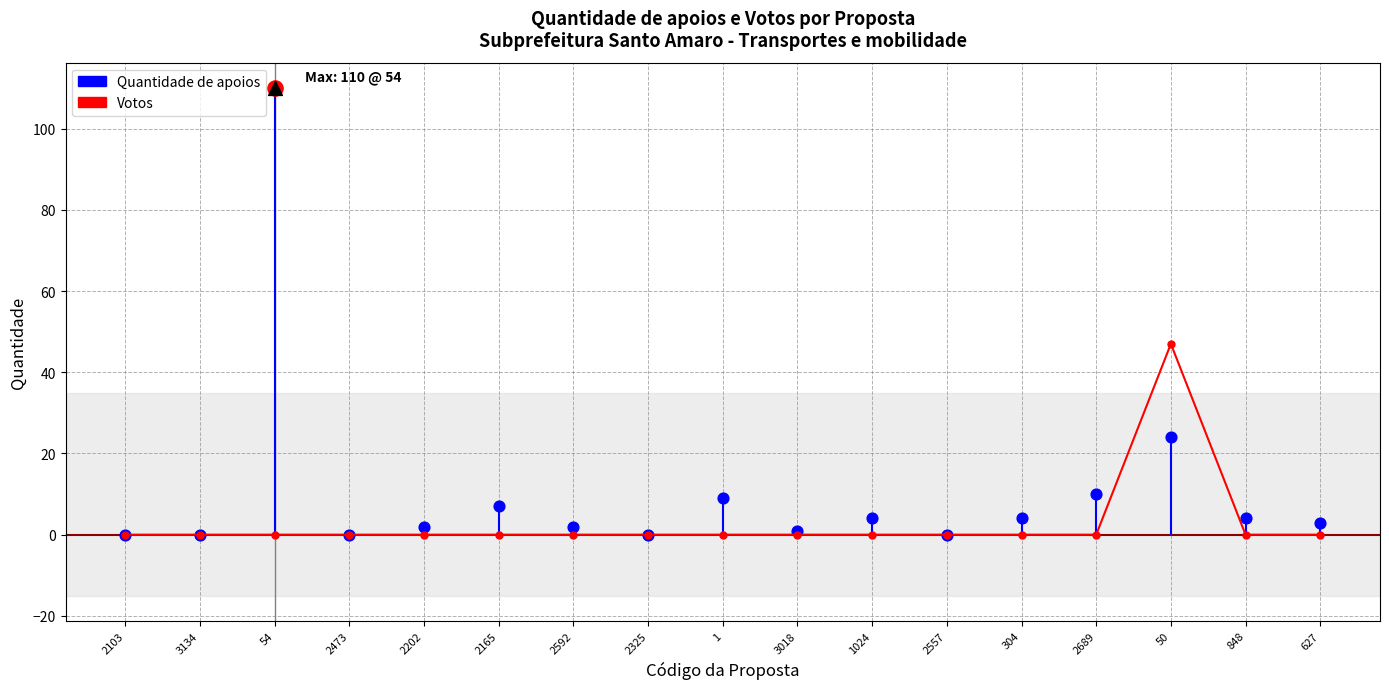

Is the value of Quantidade de apoios at 304 greater than the value of Votos at 627?

Yes